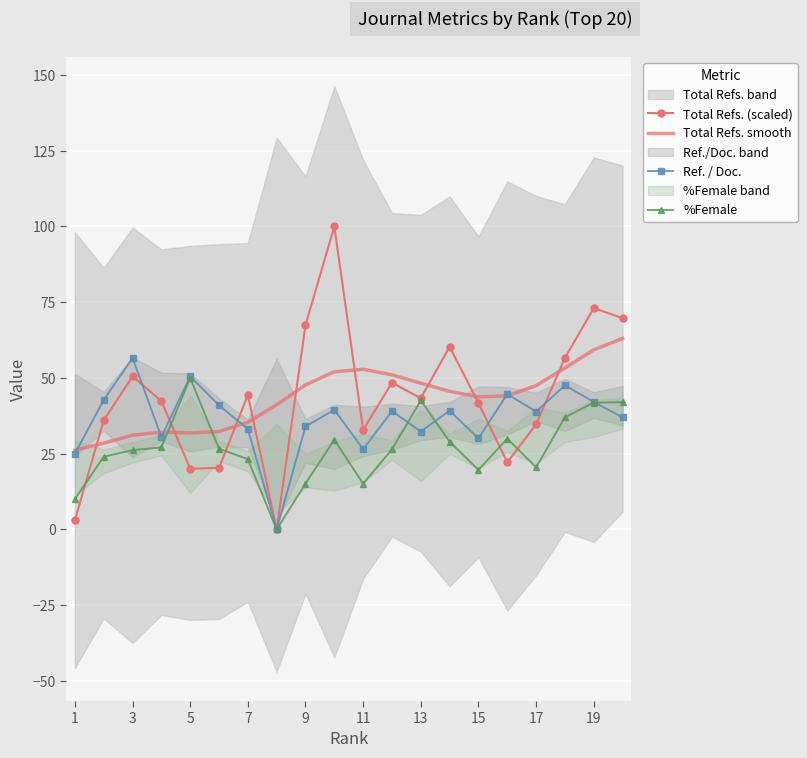

What is the highest value of the Ref. / Doc. series?

56.6